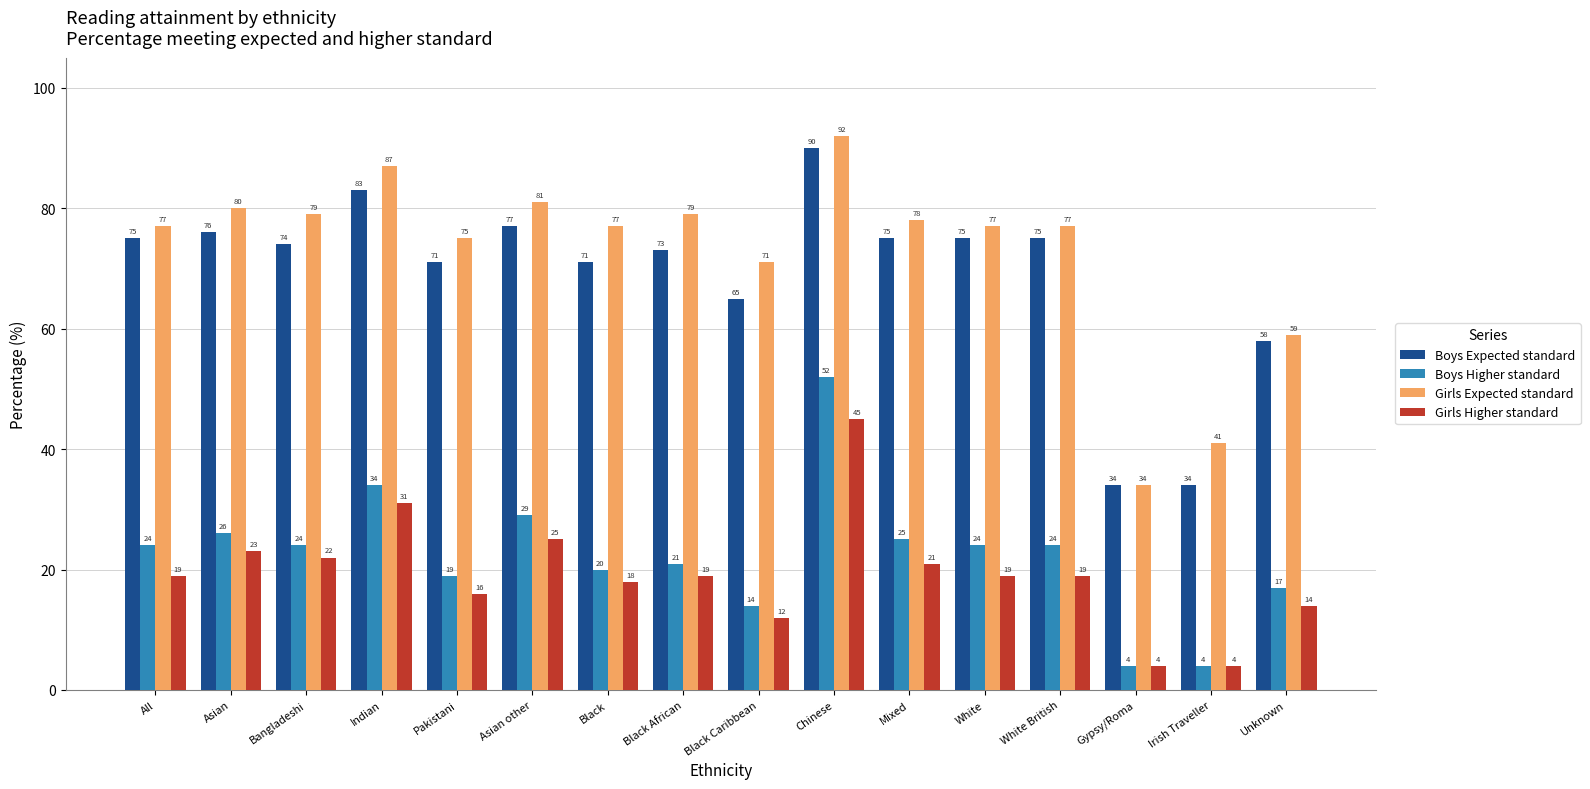

Rank the series at Asian other from highest to lowest value.

Girls Expected standard, Boys Expected standard, Boys Higher standard, Girls Higher standard